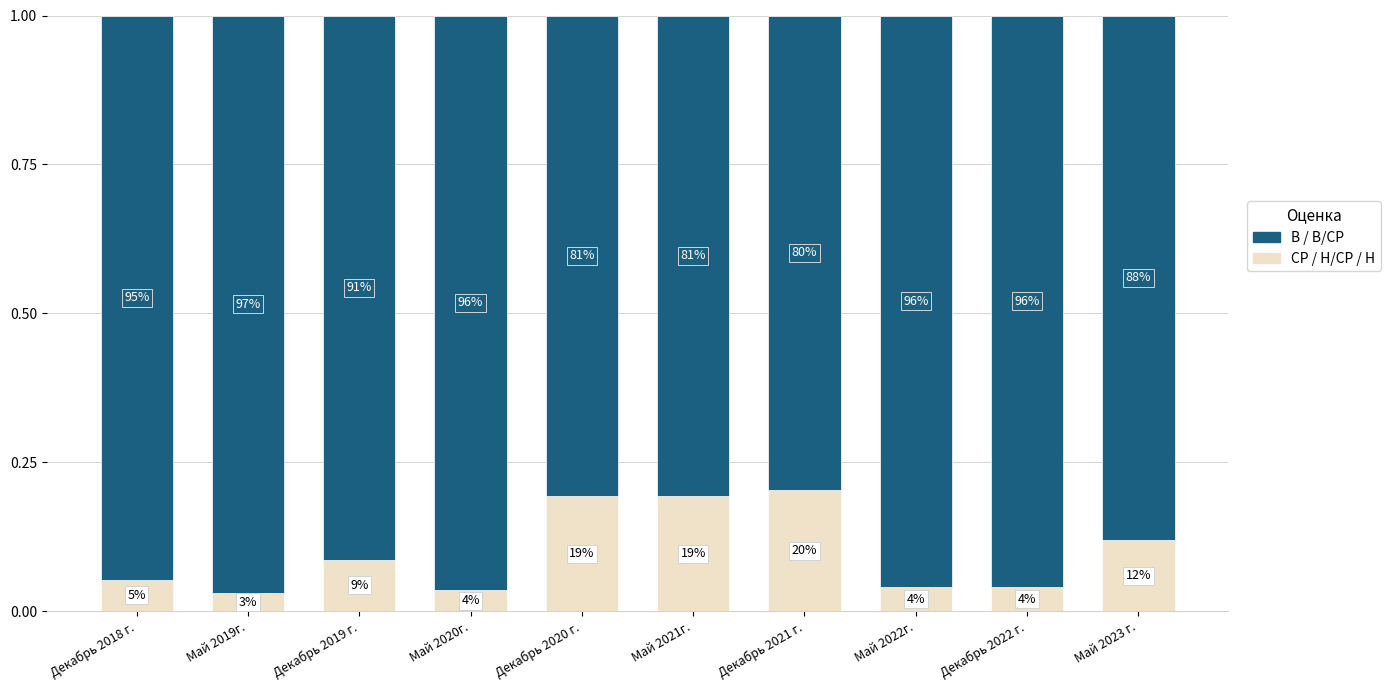

How many bars are there in total?

10